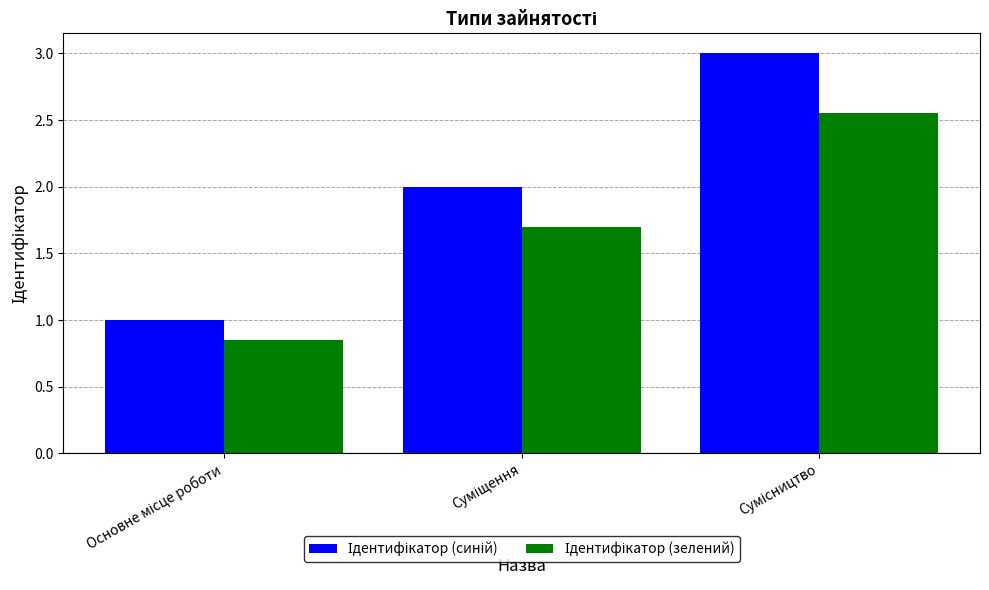

What is the maximum value shown in the chart?

3.0